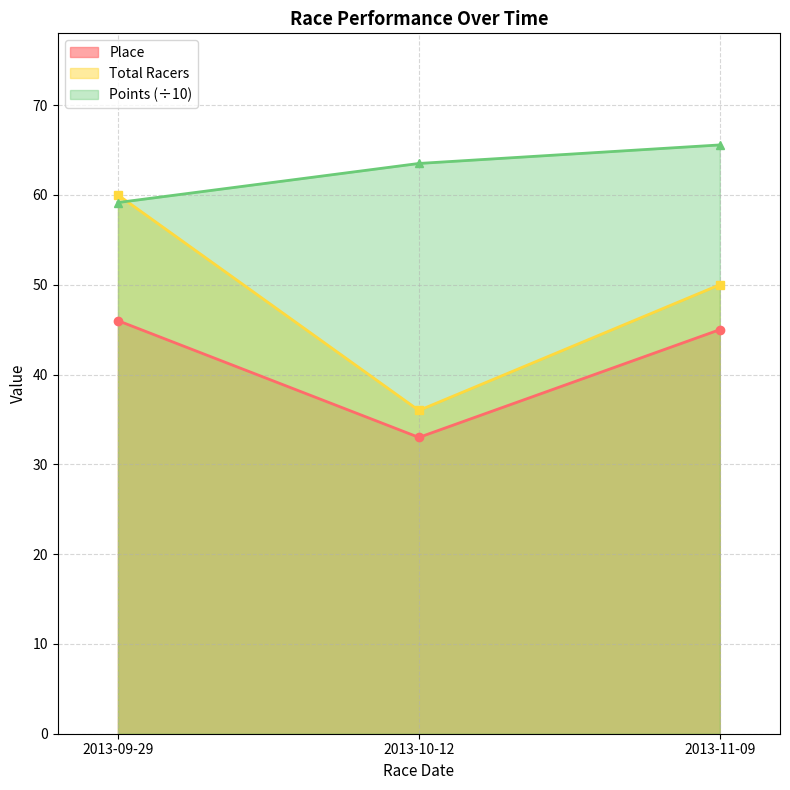

List the series in order of their overall mean, lowest first.

Place, Total Racers, Points (÷10)